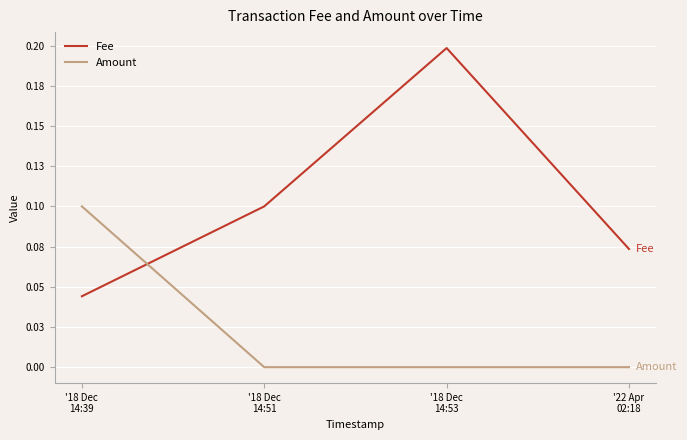

What is the difference between the highest and lowest values at '18 Dec
14:53?

0.2